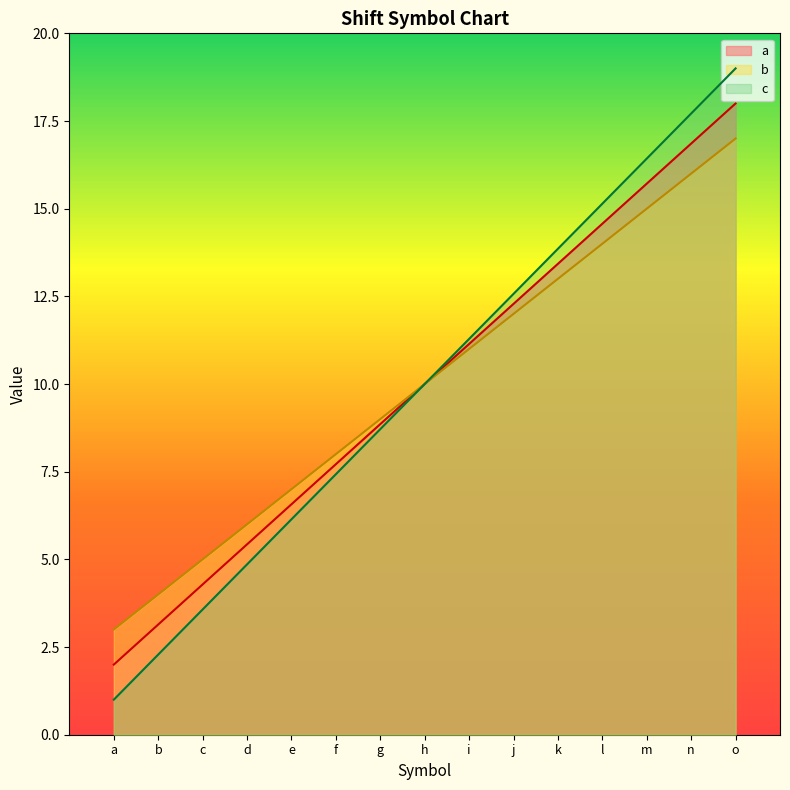

What are all the series names shown in the legend?

a, b, c